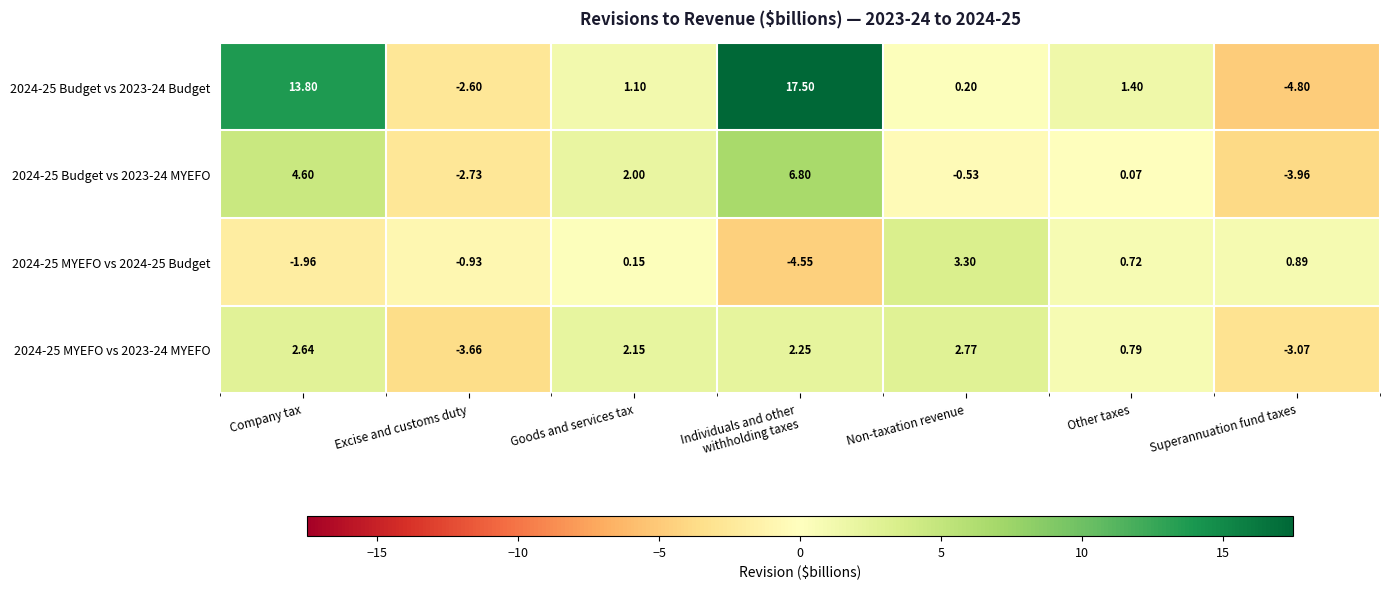

At which label does 2024-25 Budget vs 2023-24 Budget reach its minimum?

Superannuation fund taxes